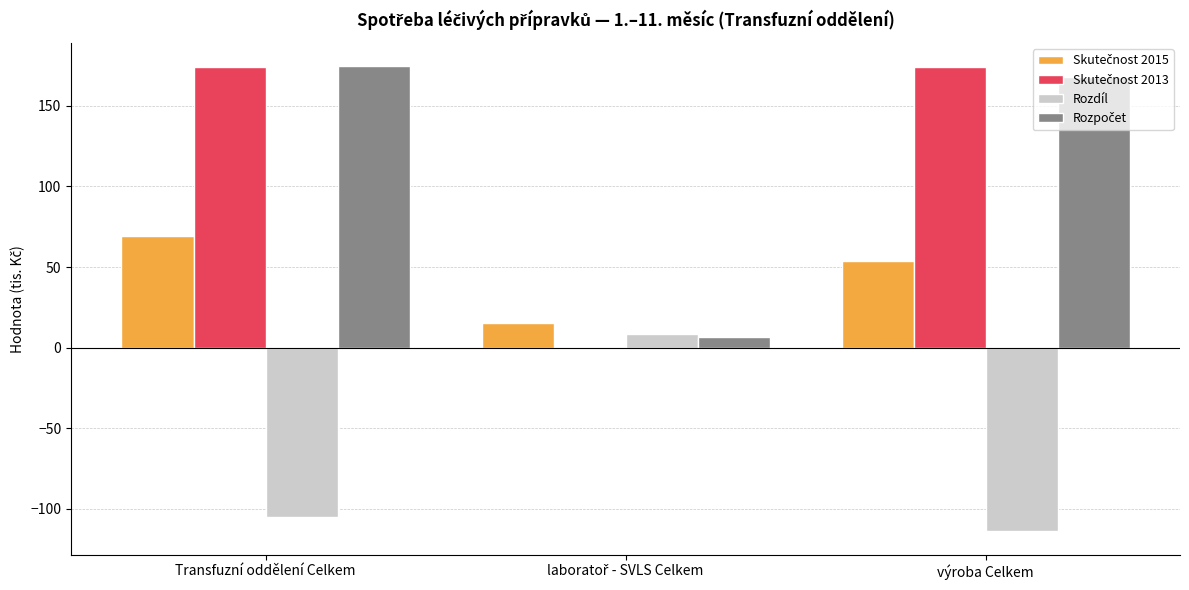

The Rozdíl series shows -113.9 at výroba Celkem. True or false?

True